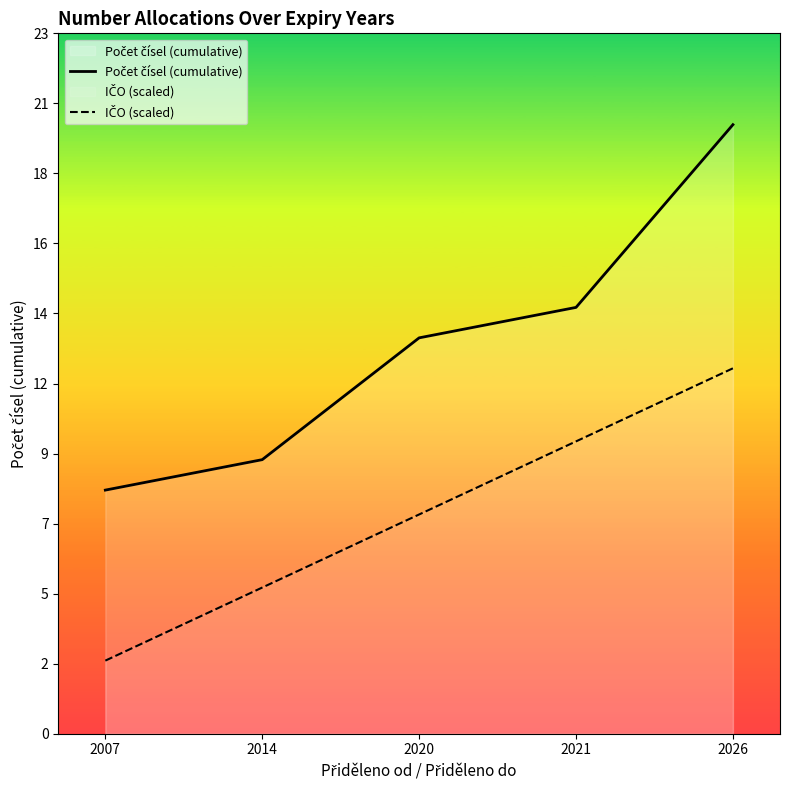

What is the value of the Počet čísel (cumulative) point at the 5th from the left?

20.0